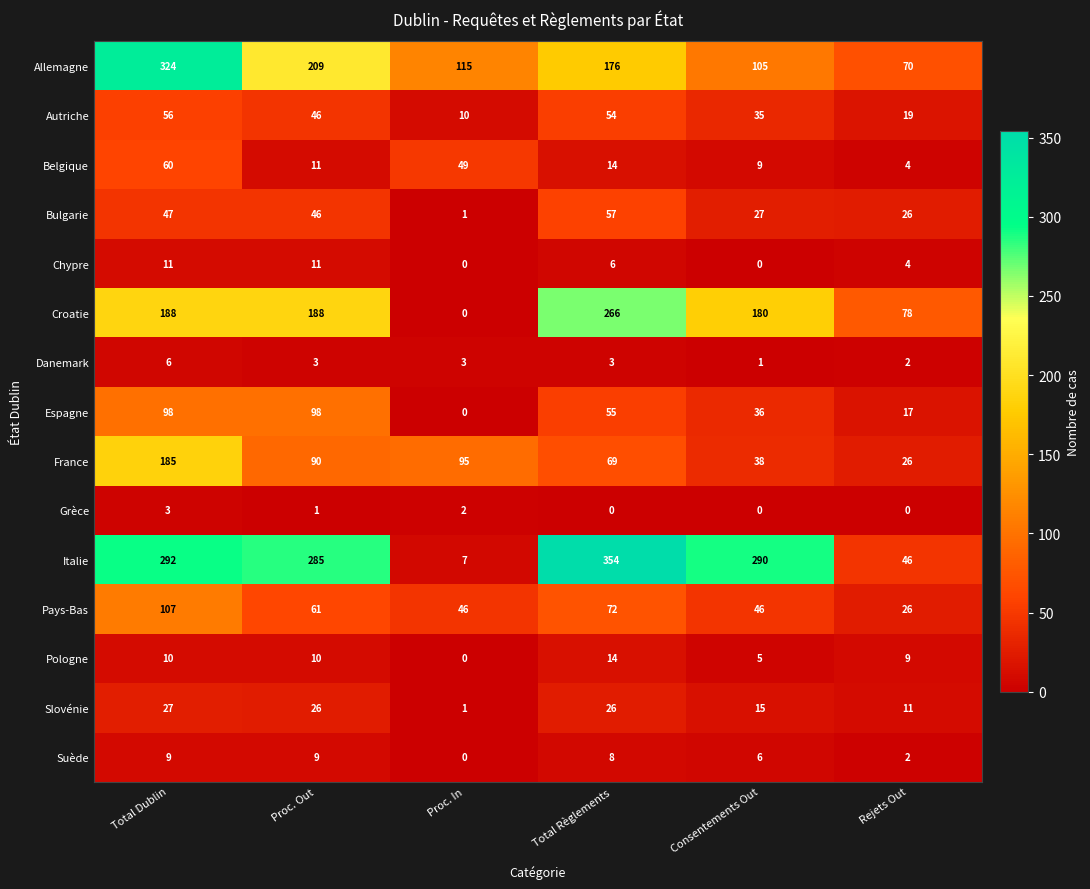

What is the spread (max minus min) of values at Proc. In?

115